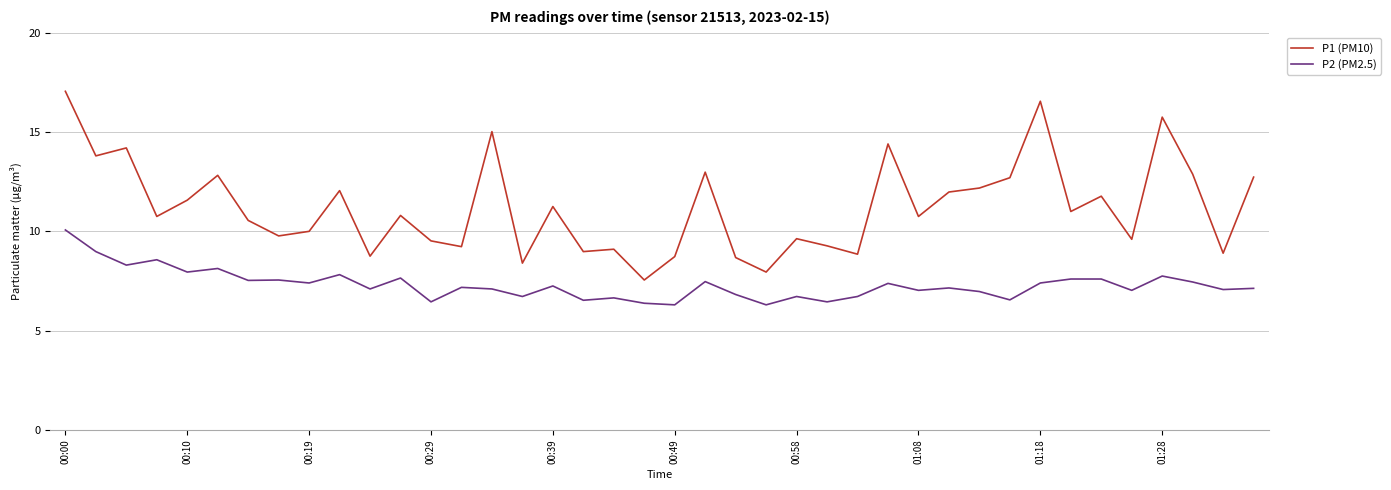

What is the average value of the P2 (PM2.5) series?

7.3